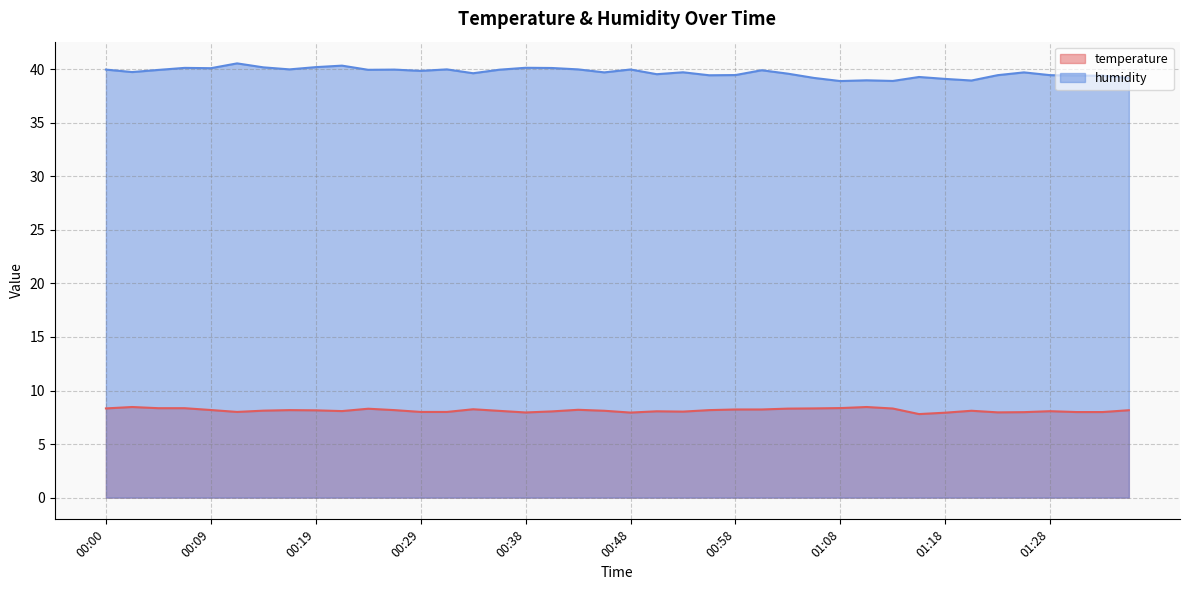

True or false: humidity and temperature cross at least once.

False